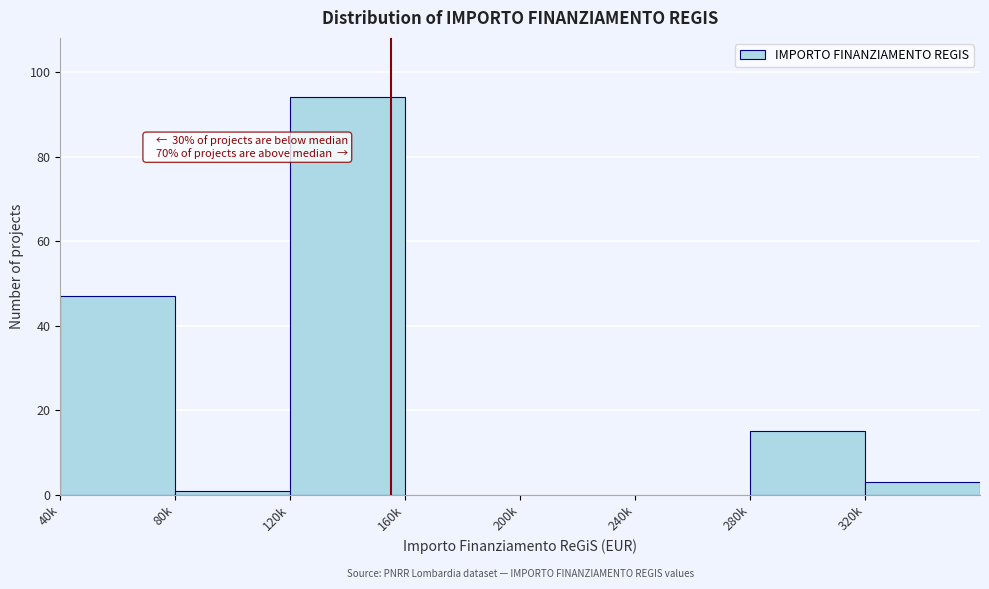

Reading left to right, what are all the values shown in this chart?

40k=47	80k=1	120k=94	160k=0	200k=0	240k=0	280k=15	320k=3